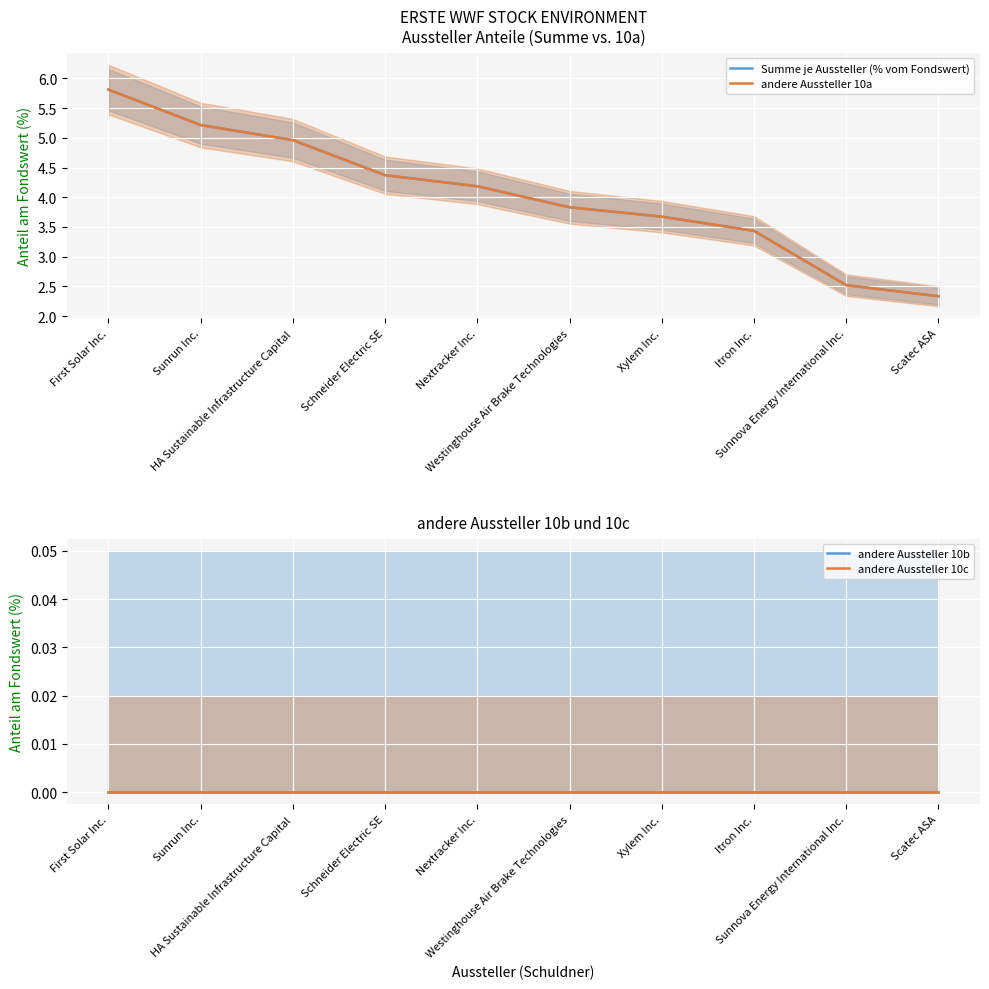

What is the label of the 9th point from the left?

Sunnova Energy International Inc.